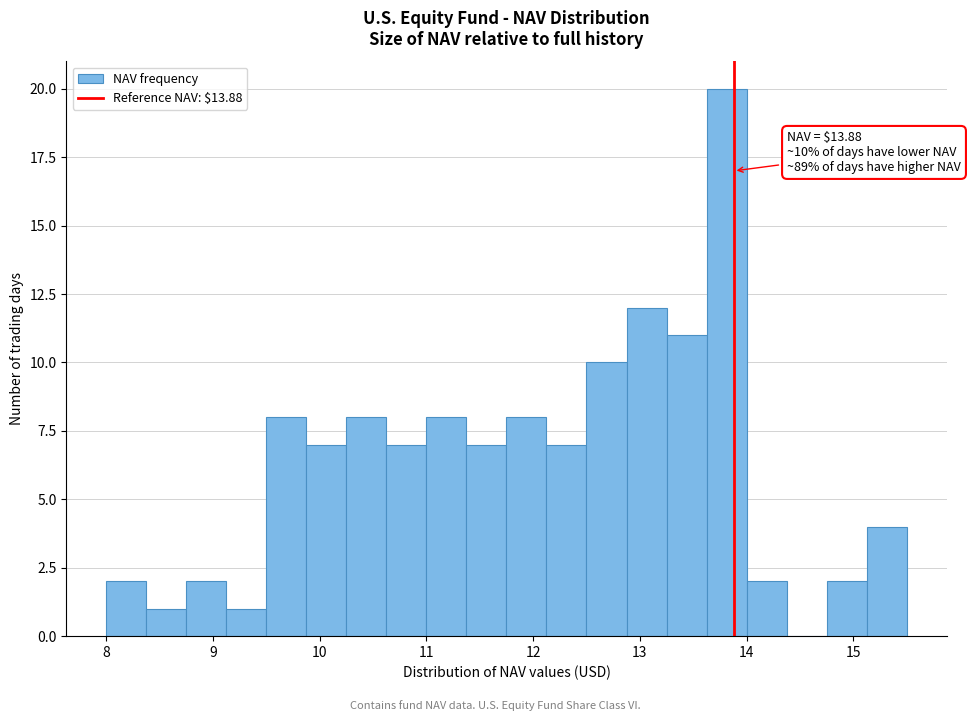

Around what value on the x-axis is the tallest bar? Give the approximate position of its centre, as read against the axis.

13.8